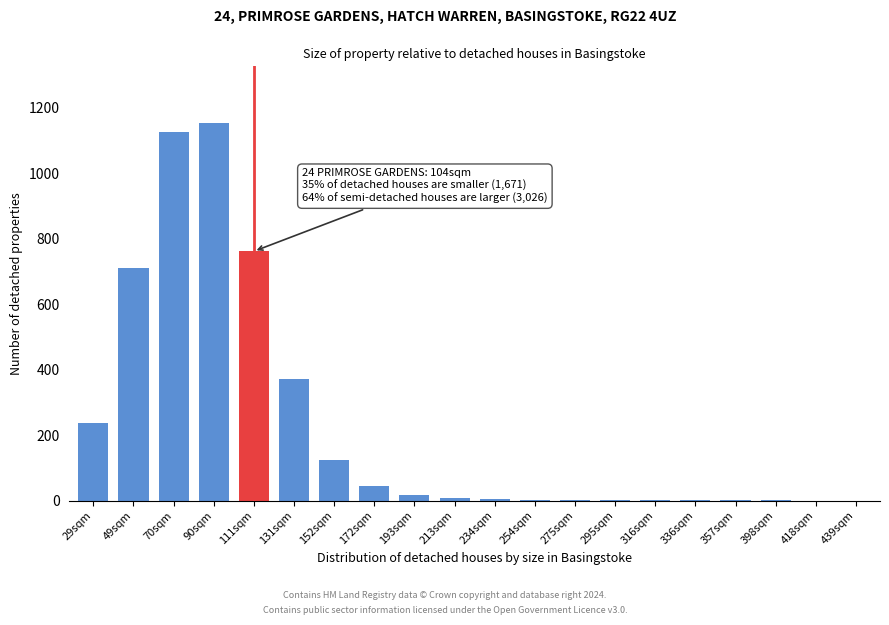

What is the change in value from 152sqm to 439sqm?

-123